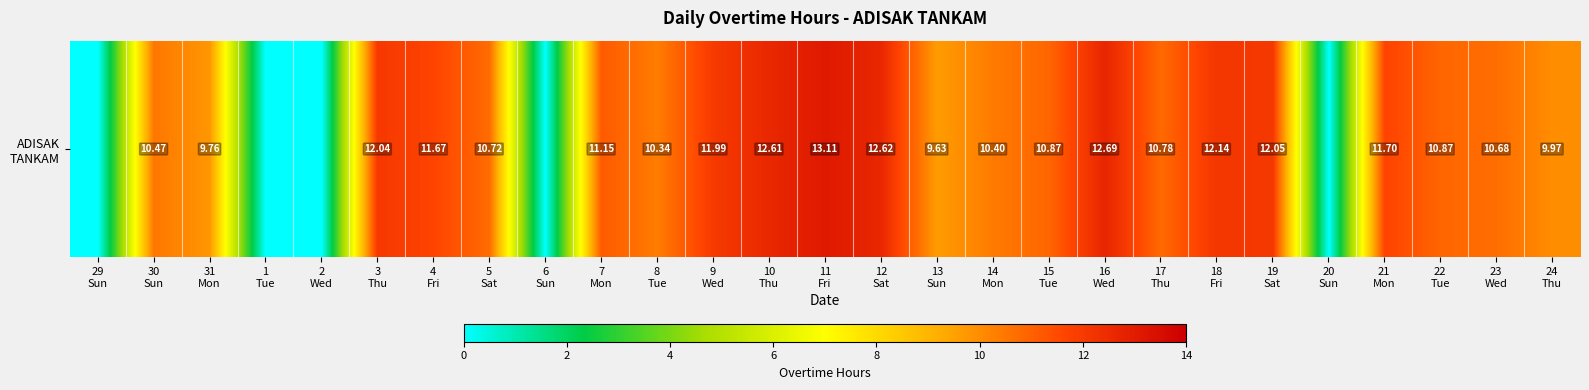

Where is the data nearest to the value 6?

13
Sun